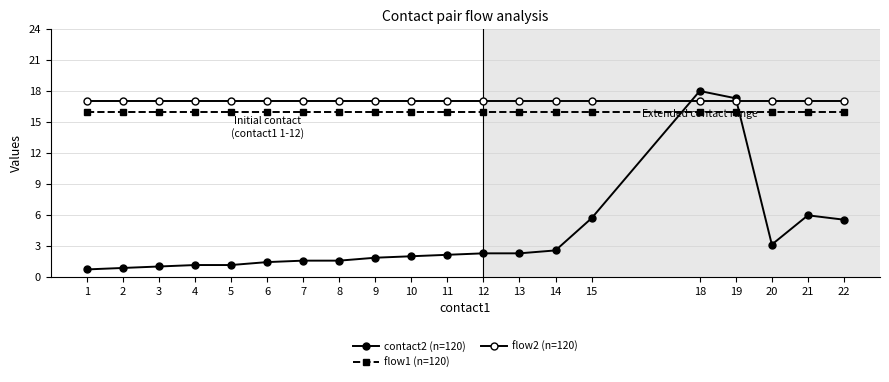

What is the minimum value for flow1 (n=120)?

16.0